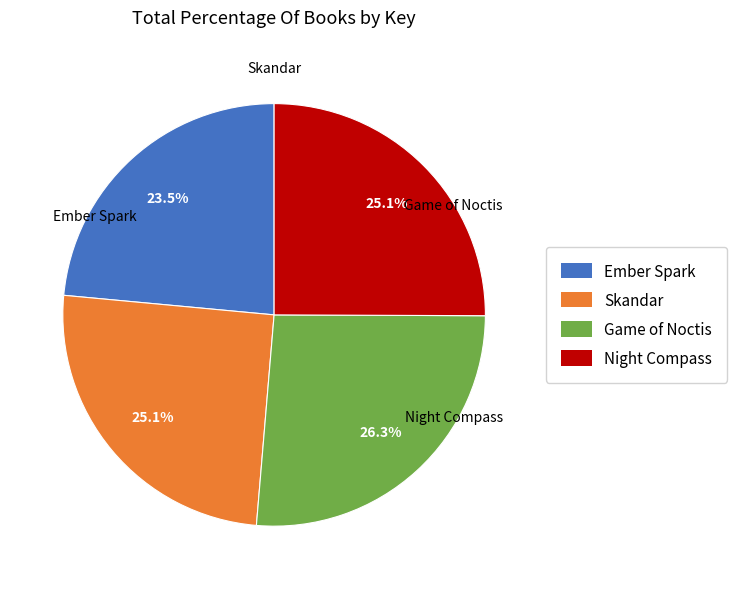

Is there any slice that represents more than half of the pie?

No